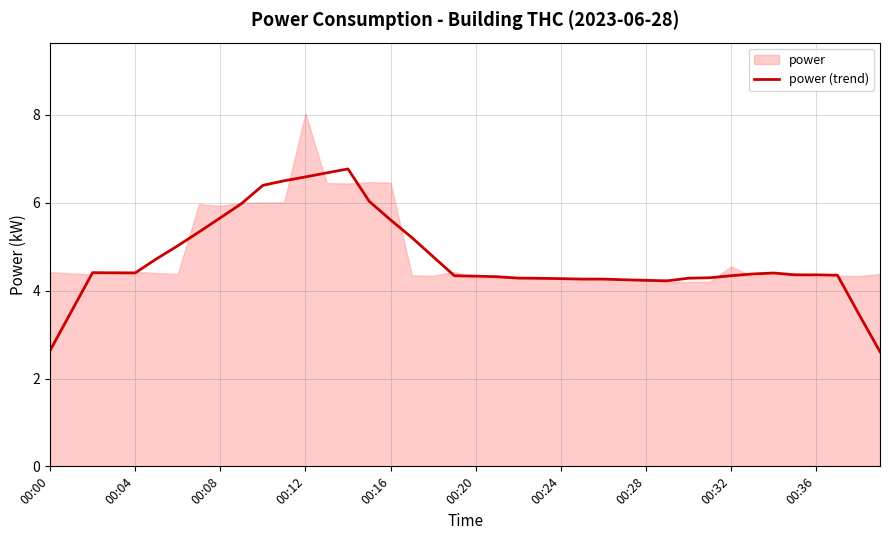

Which label corresponds to the smallest value in the chart?

39